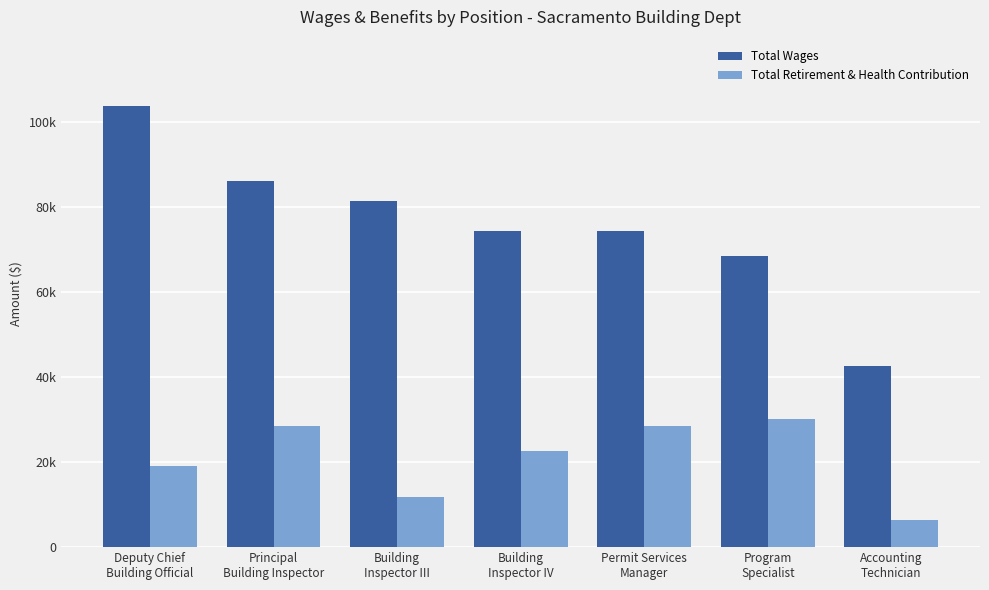

Rank the series by their average value, from highest to lowest.

Total Wages, Total Retirement & Health Contribution